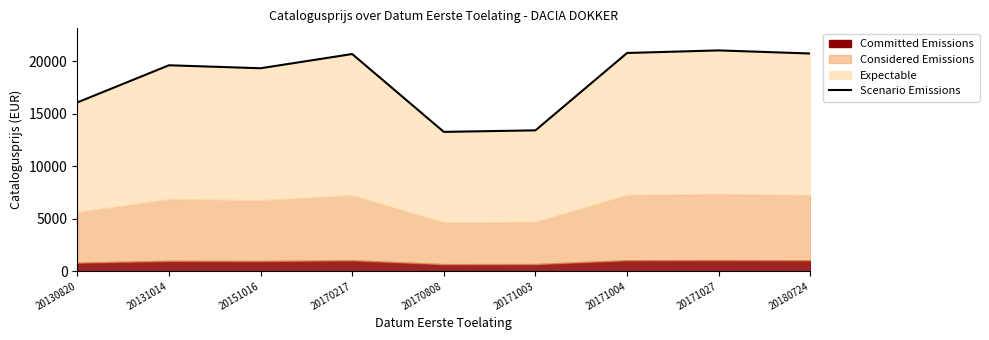

True or false: the data shows 5184 at 20170808.

False